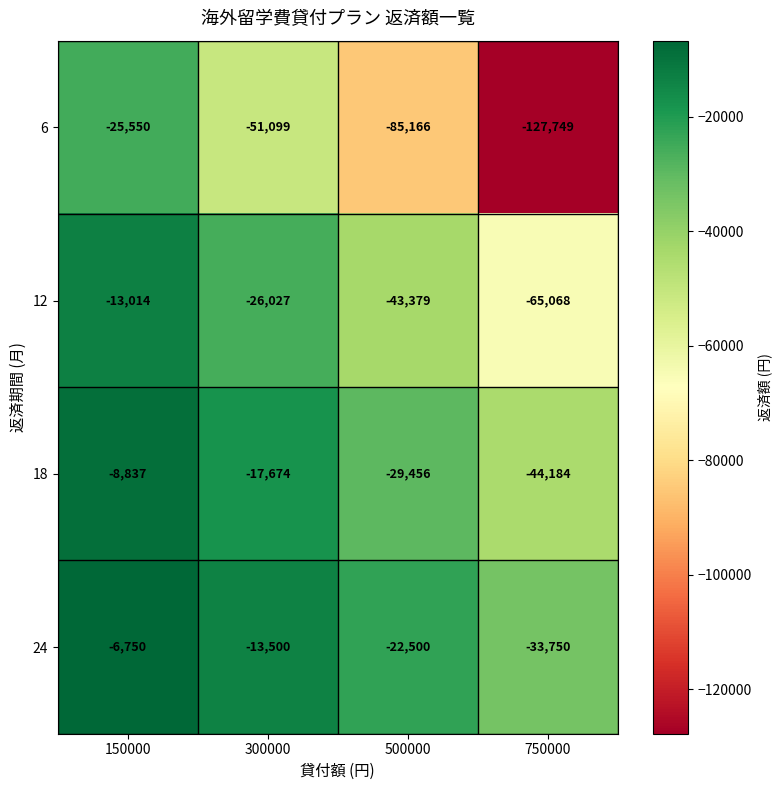

True or false: 18 has a value of -14022 at 150000.

False